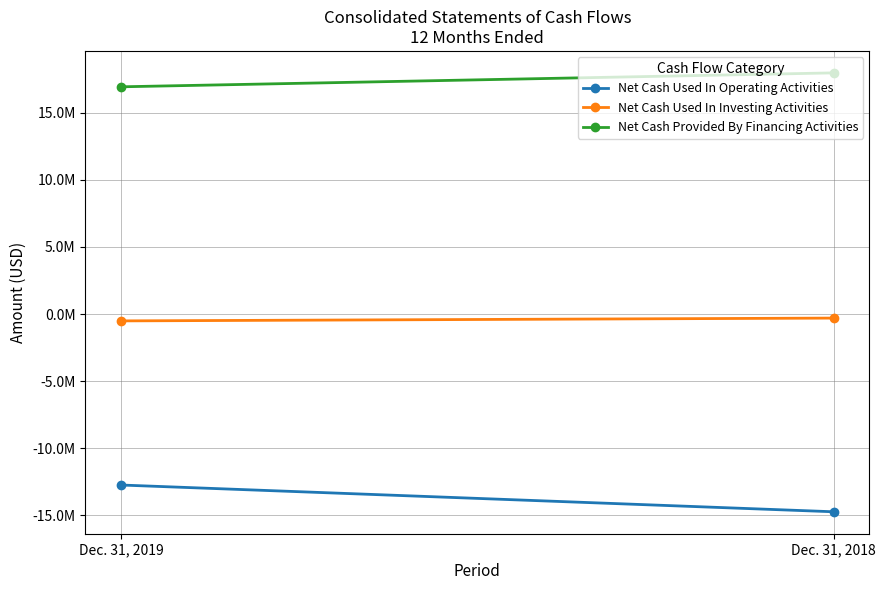

At Dec. 31, 2018, list the series in order from largest to smallest.

Net Cash Provided By Financing Activities, Net Cash Used In Investing Activities, Net Cash Used In Operating Activities